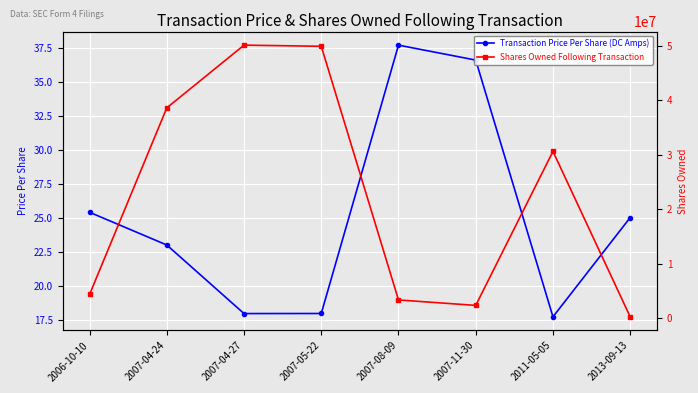

What is the difference between the Shares Owned Following Transaction values at 2011-05-05 and 2007-11-30?

28261493.0